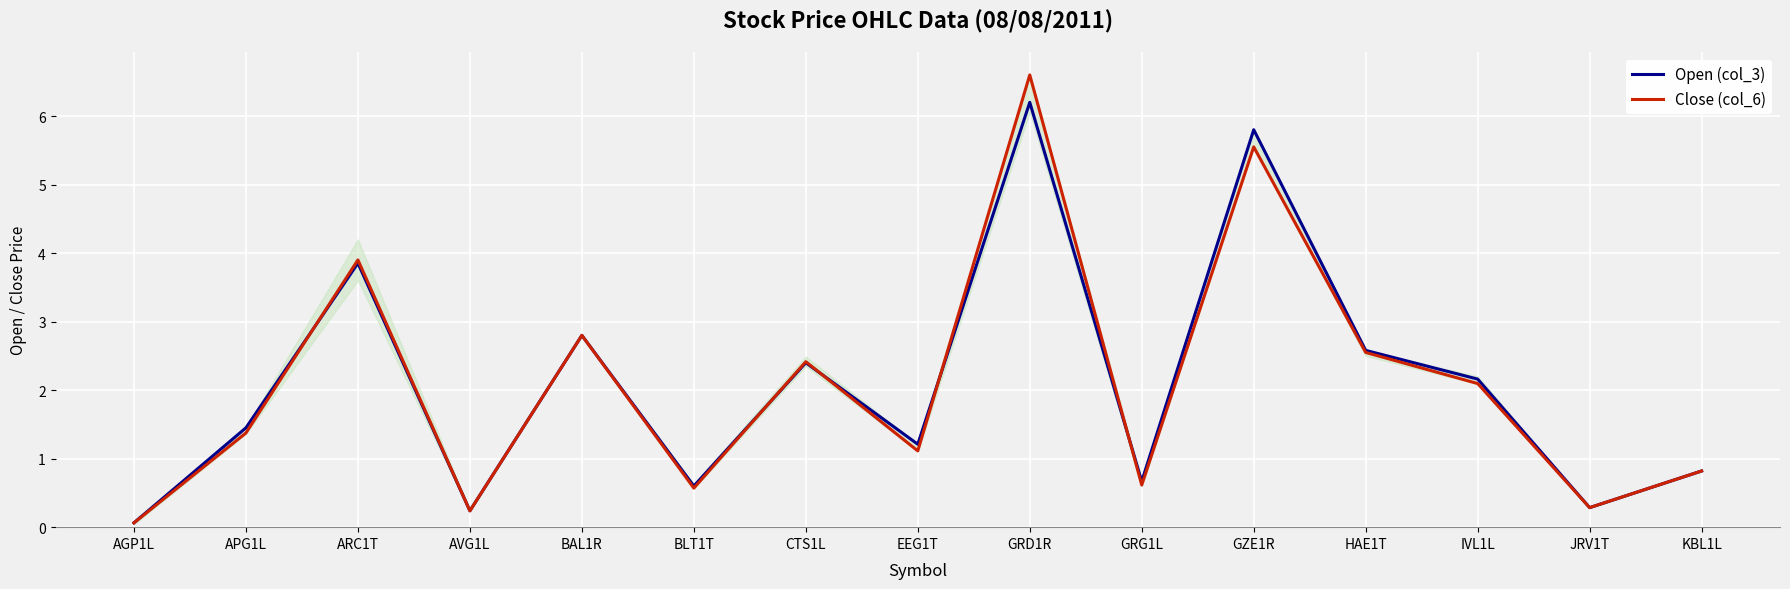

True or false: Close (col_6) has more than 1 interior local peaks.

True